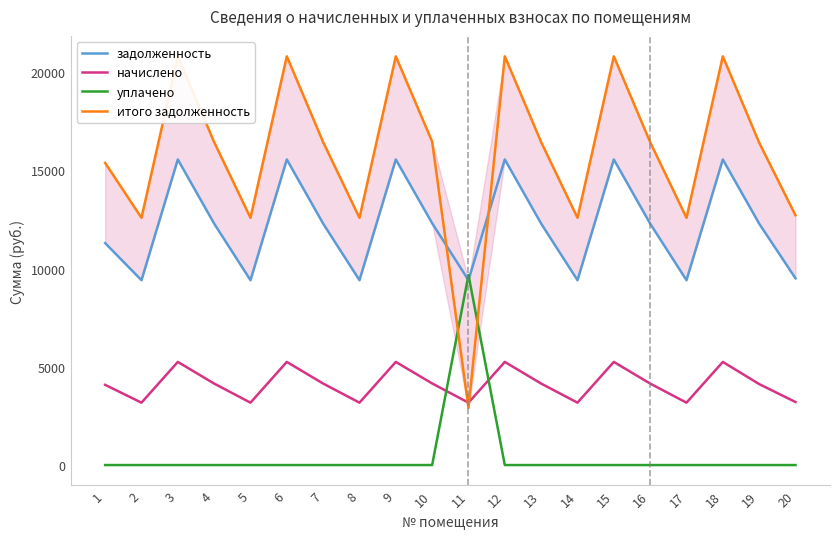

True or false: задолженность and итого задолженность intersect in this chart.

True